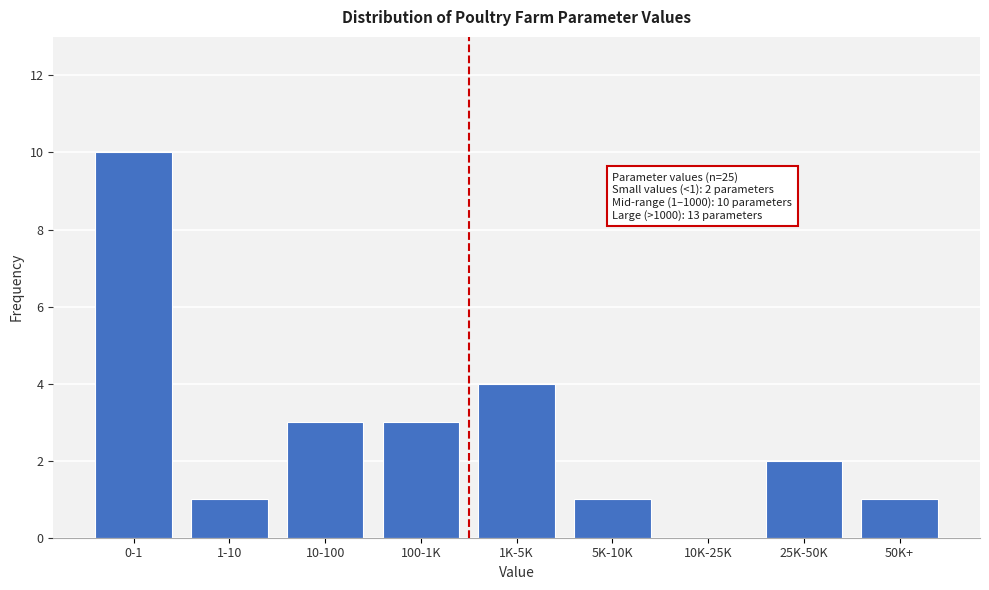

Reading left to right, list all the values displayed in this chart.

0-1=10	1-10=1	10-100=3	100-1K=3	1K-5K=4	5K-10K=1	10K-25K=0	25K-50K=2	50K+=1